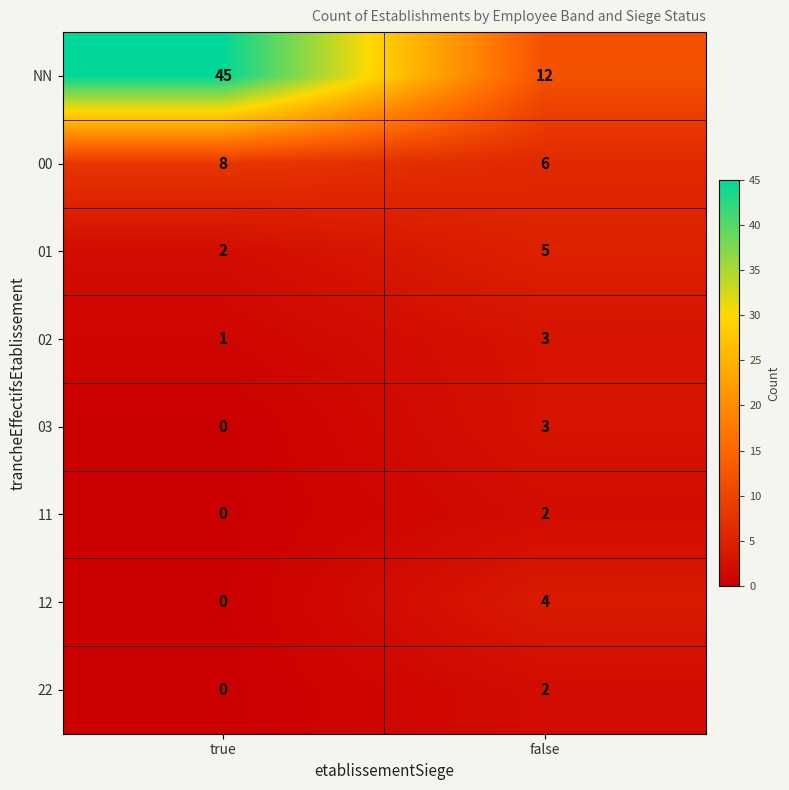

Reading left to right, list all the values displayed in this chart.

NN: true=45	false=12
00: true=8	false=6
01: true=2	false=5
02: true=1	false=3
03: true=0	false=3
11: true=0	false=2
12: true=0	false=4
22: true=0	false=2